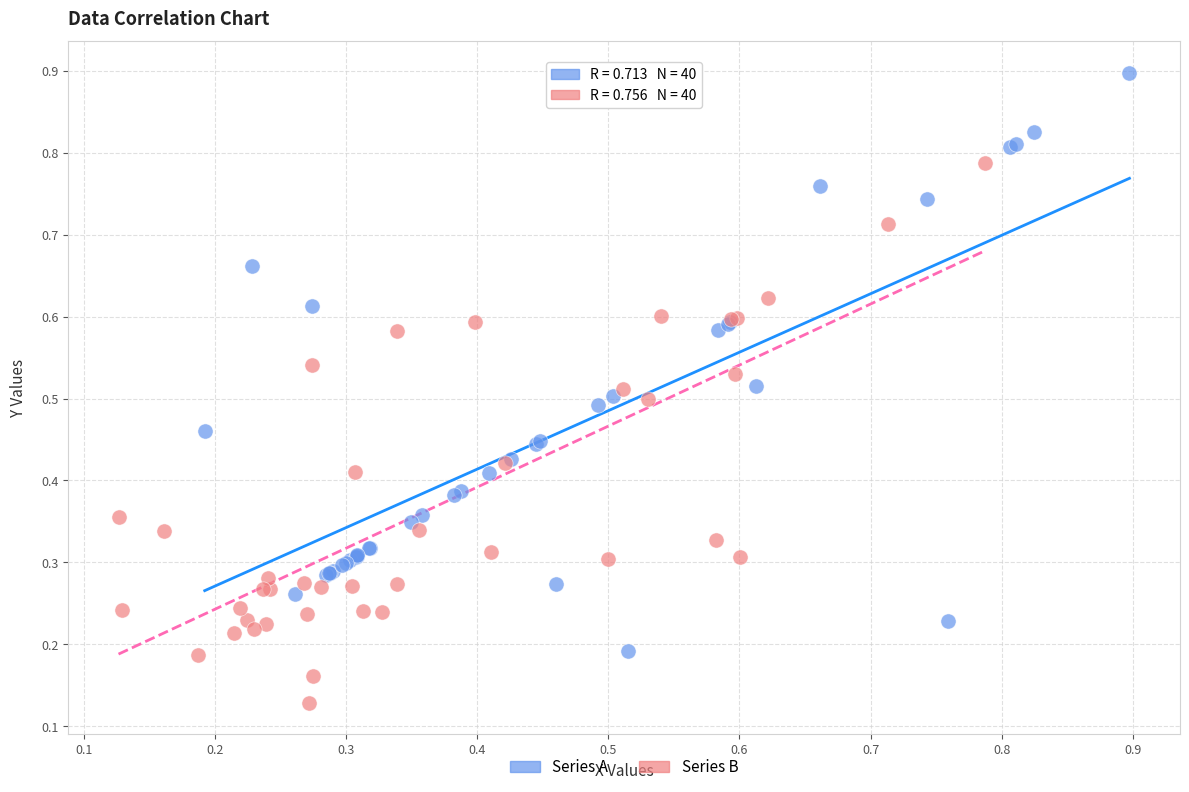

Which series reaches the minimum Y coordinate?

Series B